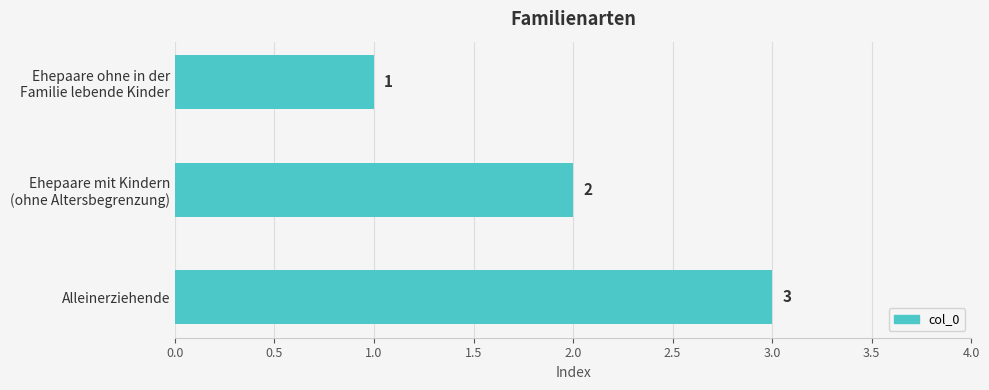

Is it true that the value at Alleinerziehende is 5?

False